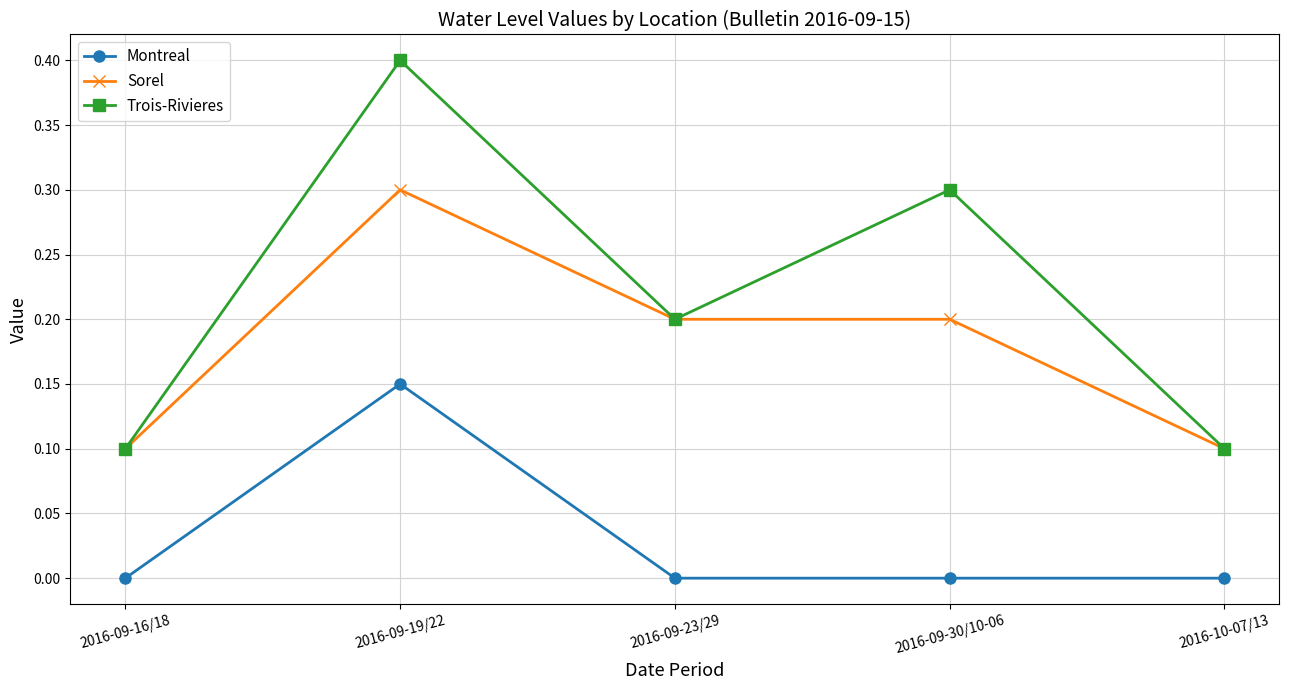

What is the maximum value shown in the chart?

0.4